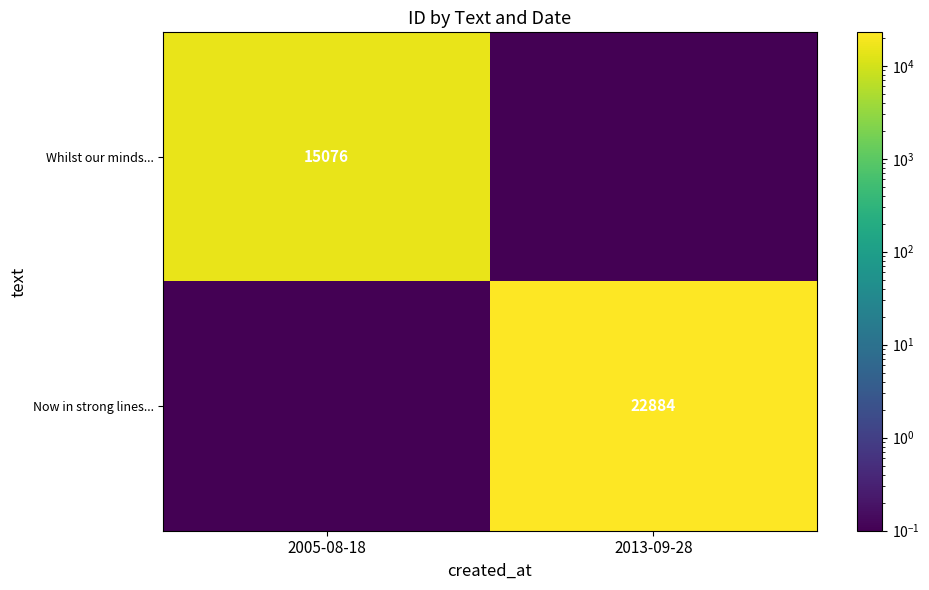

Is it true that Whilst our minds... equals 15076.0 at 2005-08-18?

True